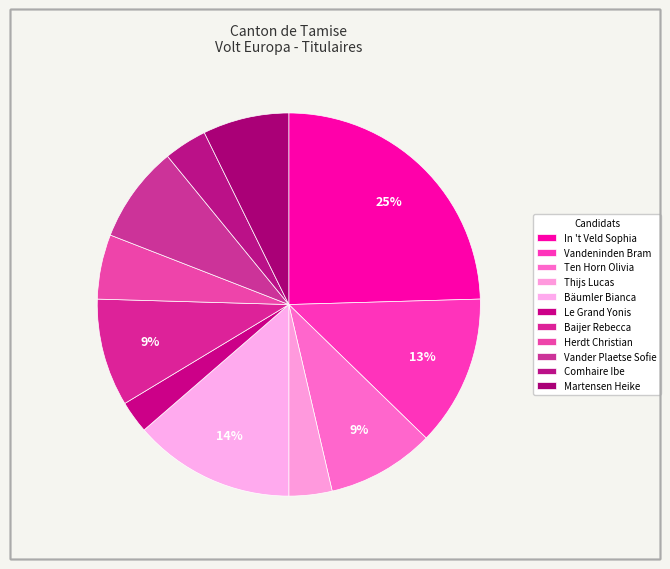

How many segments does this pie chart have?

11